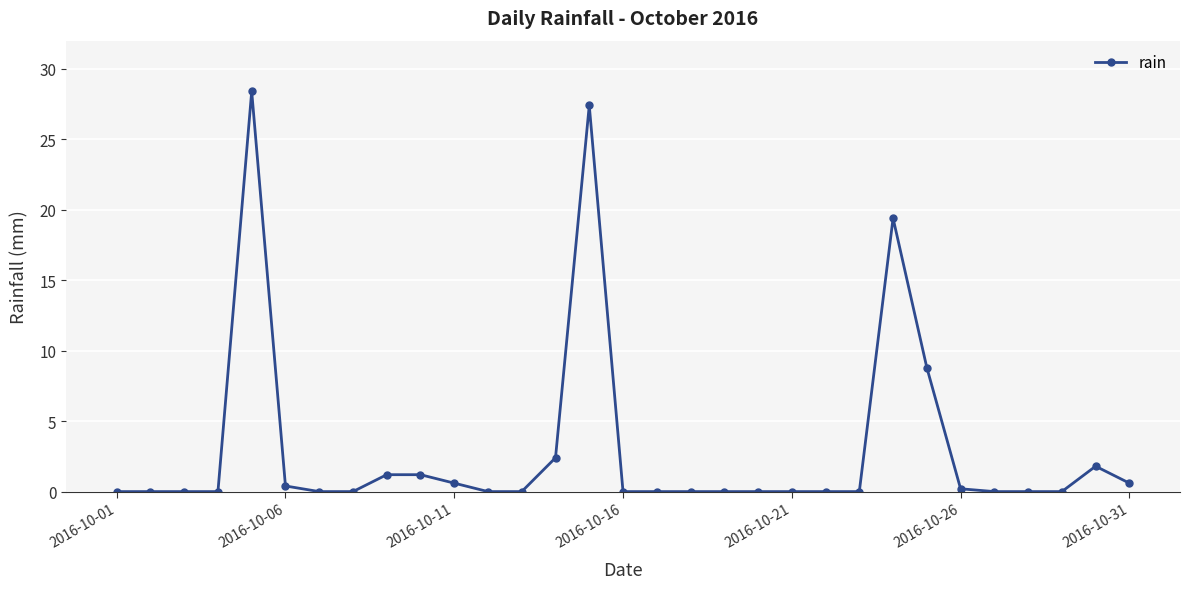

What is the maximum value shown in the chart?

28.4